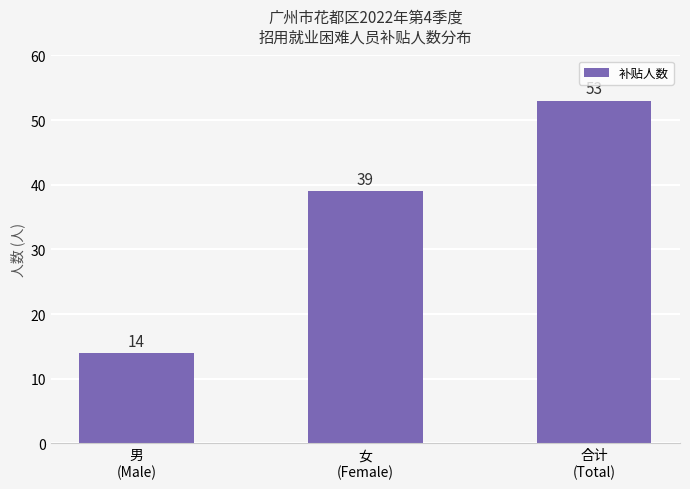

At which category does the chart reach its minimum across all series?

男
(Male)